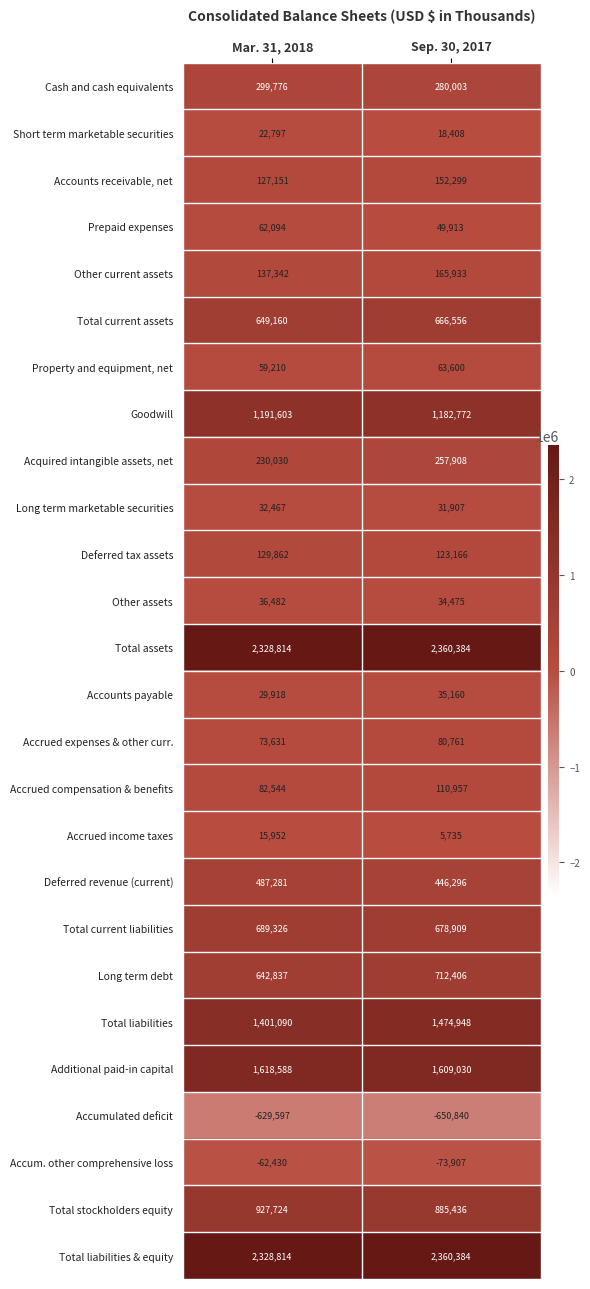

What is the total value across all series at Sep. 30, 2017?

13062599